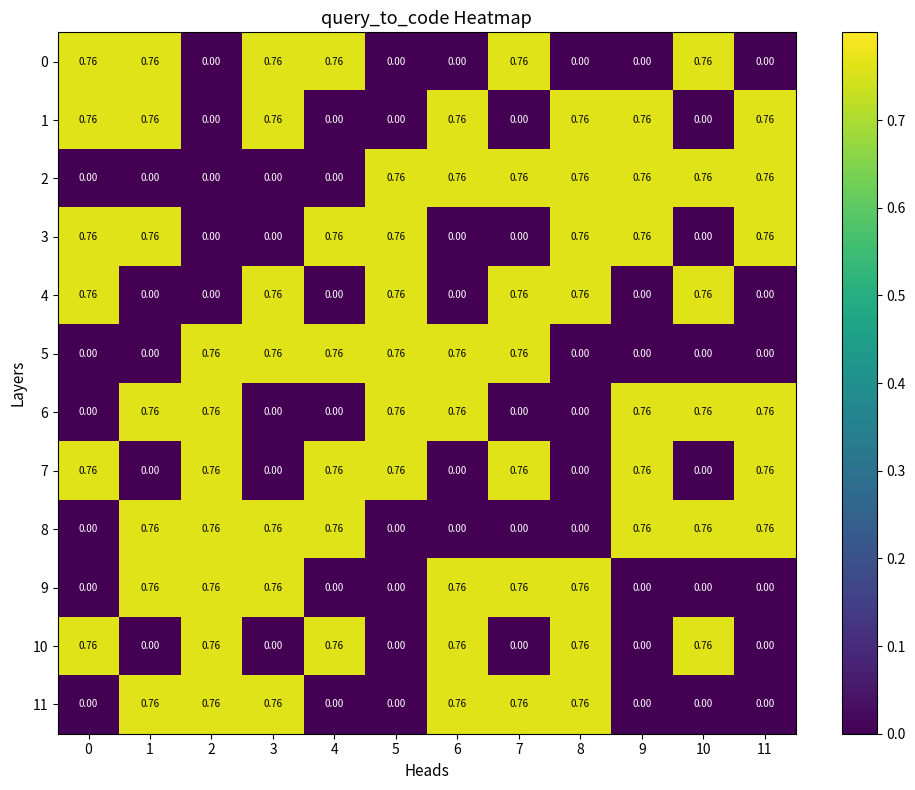

Which series has the largest total across all categories?

1